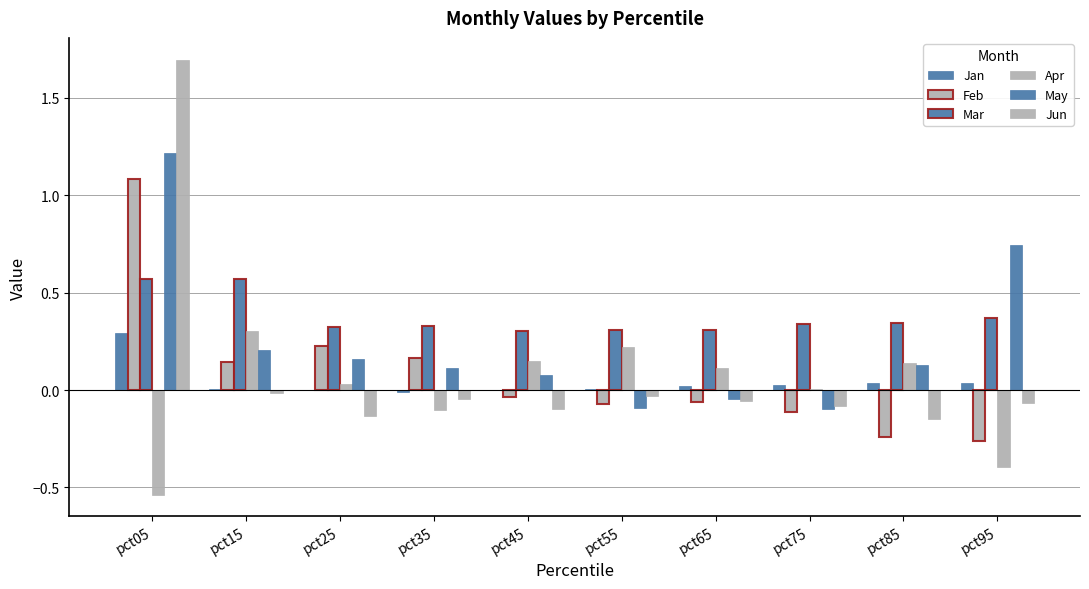

List the series in order of their peak value, lowest first.

Jan, Apr, Mar, Feb, May, Jun